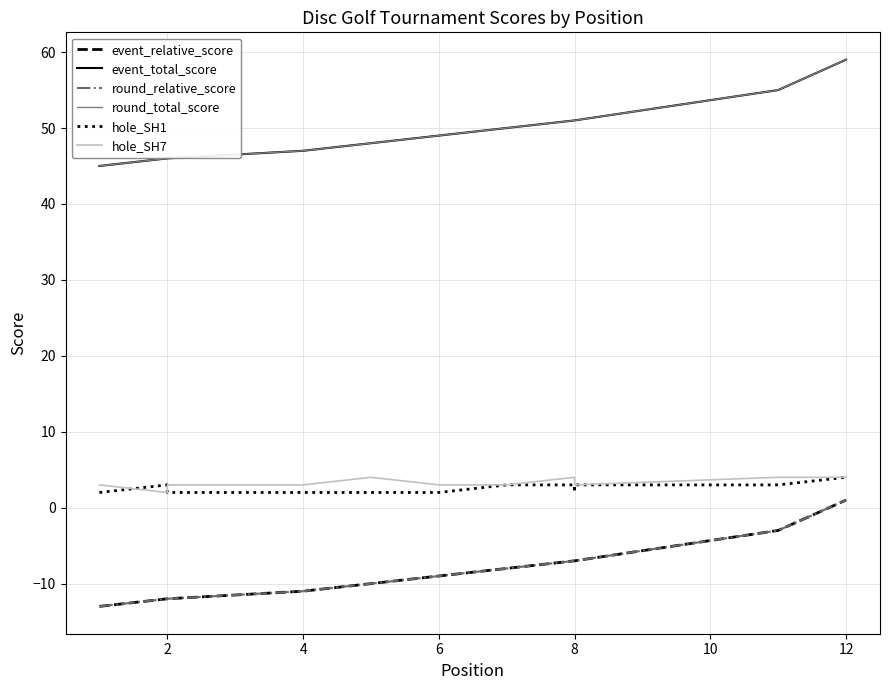

True or false: event_total_score has more than 2 interior local peaks.

False